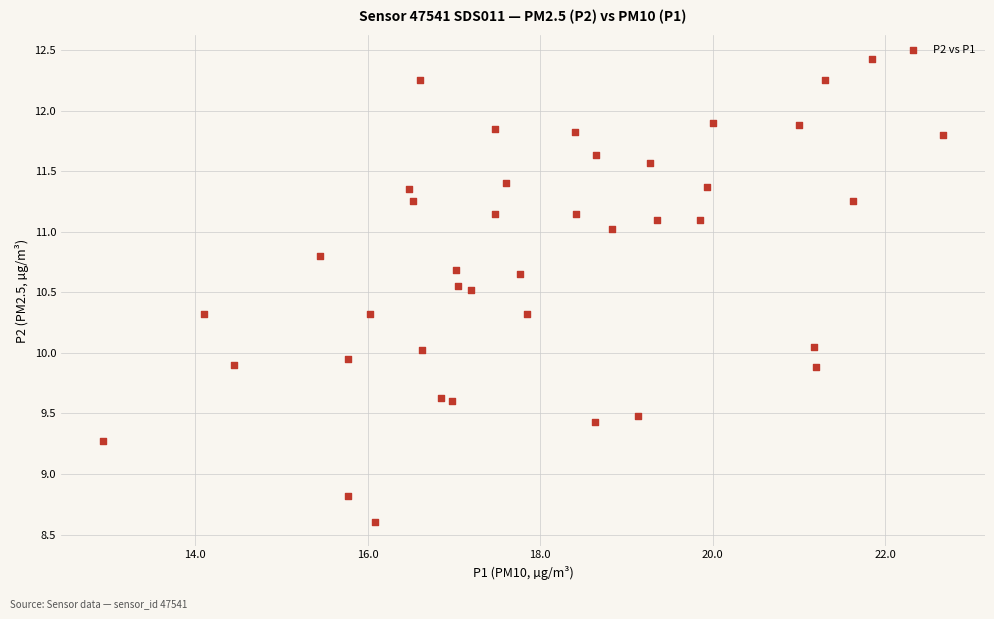

What is the range of Y values (max minus min)?

3.8